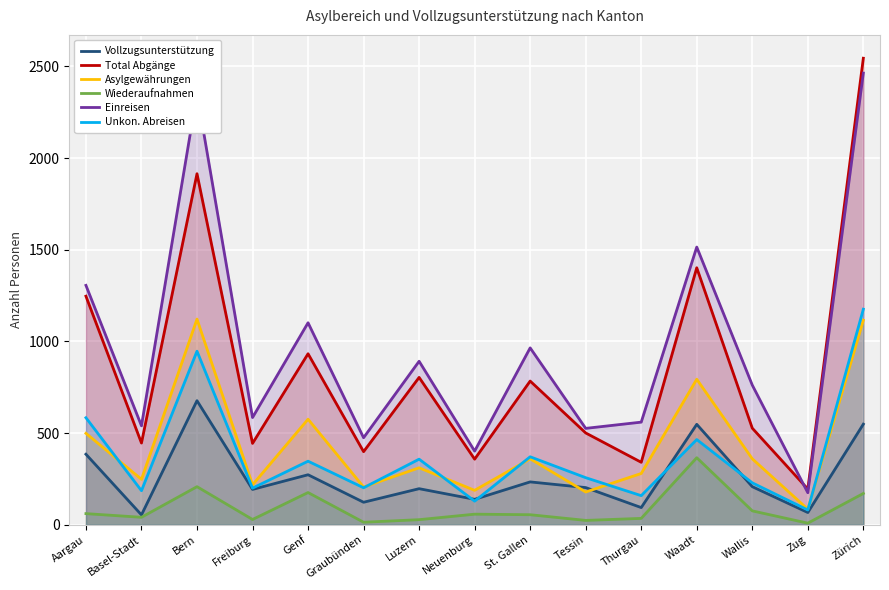

What is the approximate value of Einreisen at Waadt?

1515